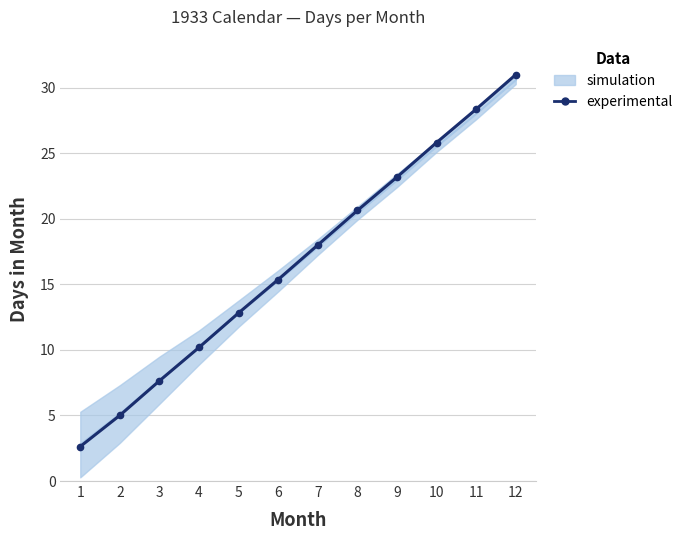

What is the maximum value shown in the chart?

31.0